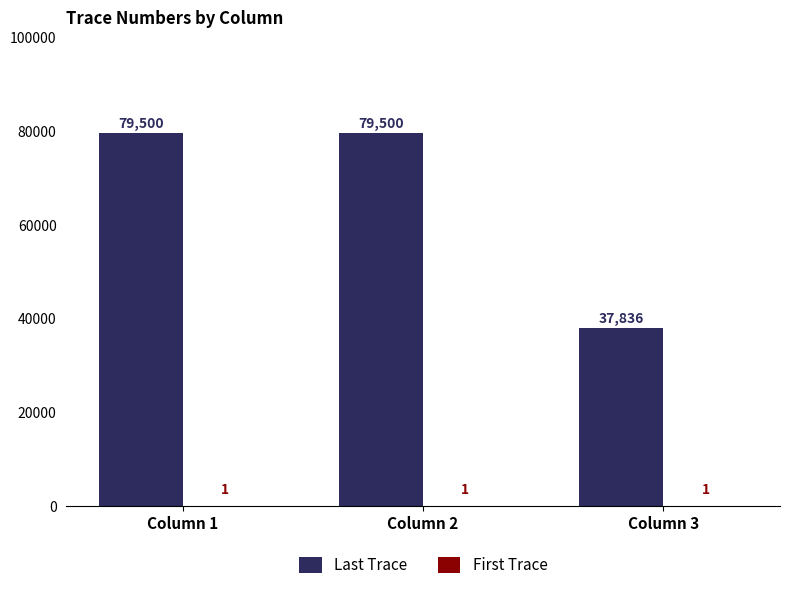

What is the maximum value shown in the chart?

79500